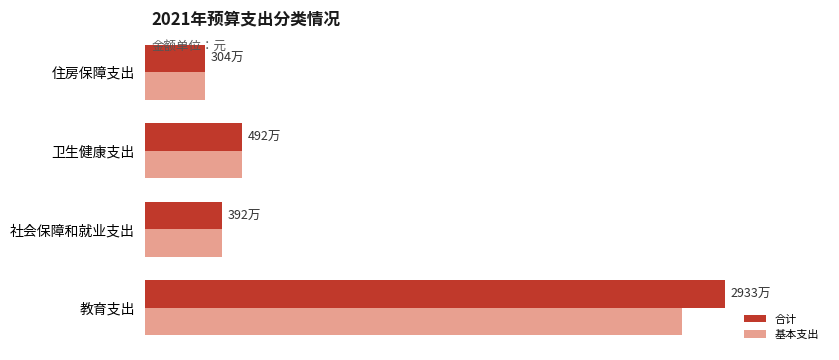

Rank the series by their maximum value, from lowest to highest.

基本支出, 合计